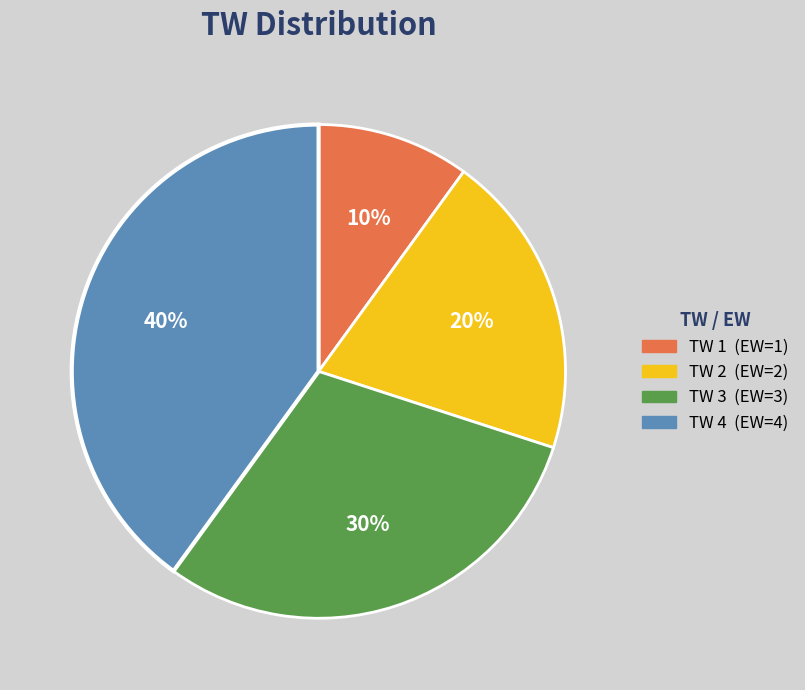

To the nearest percent, what is the average slice percentage?

25%